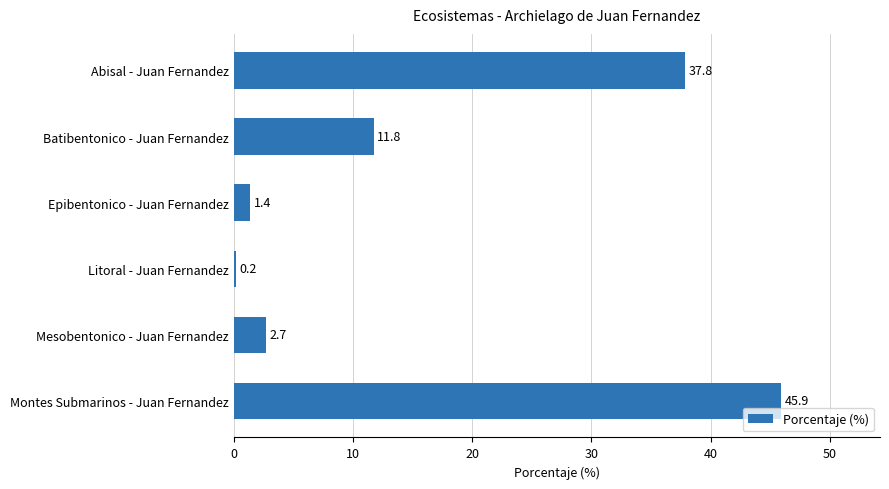

What is the ratio of the value at Montes Submarinos - Juan Fernandez to the value at Abisal - Juan Fernandez?

1.2